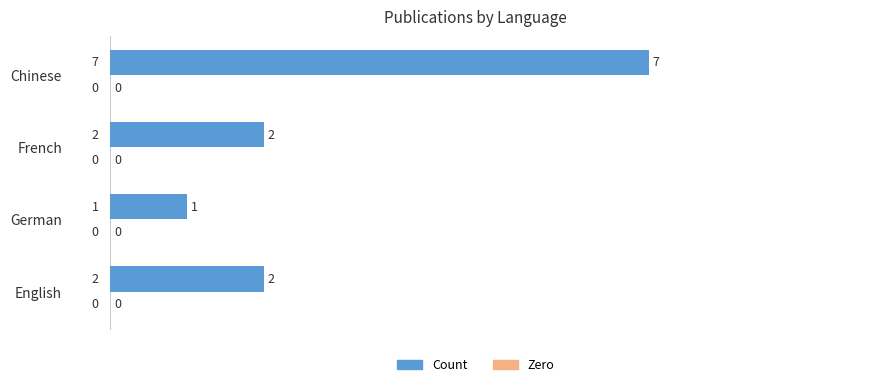

What is the sum of all values?

12